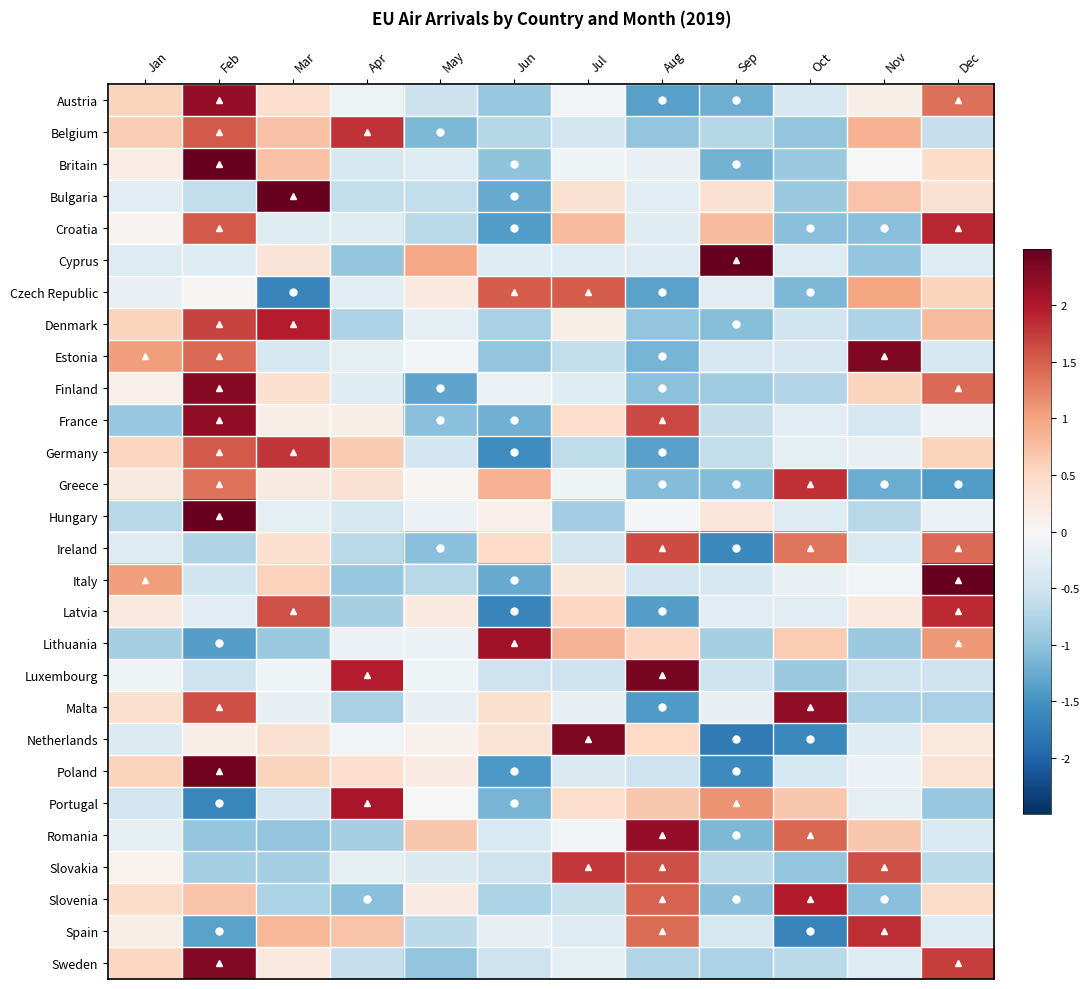

What is the smallest value displayed?

-1.8